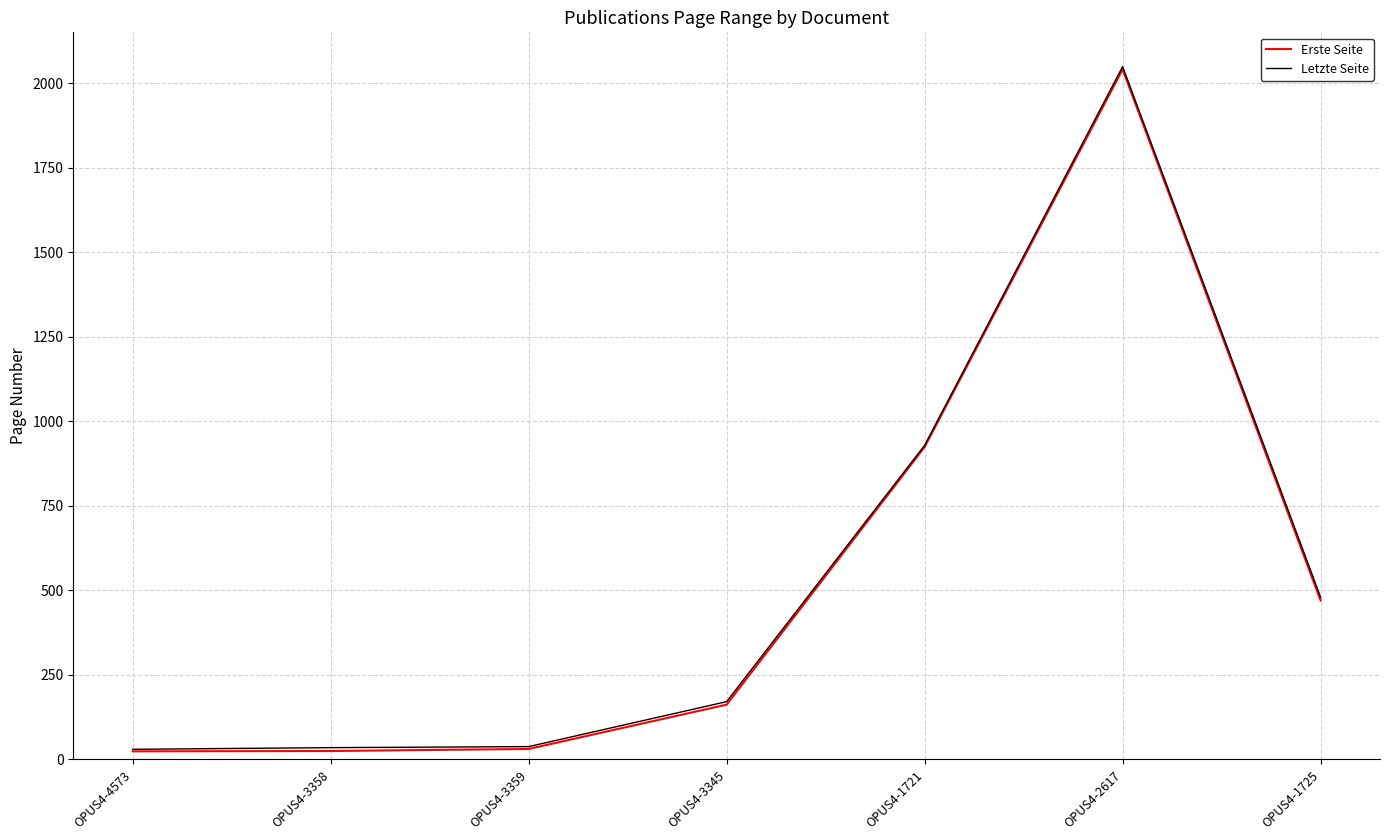

True or false: Letzte Seite and Erste Seite intersect in this chart.

False